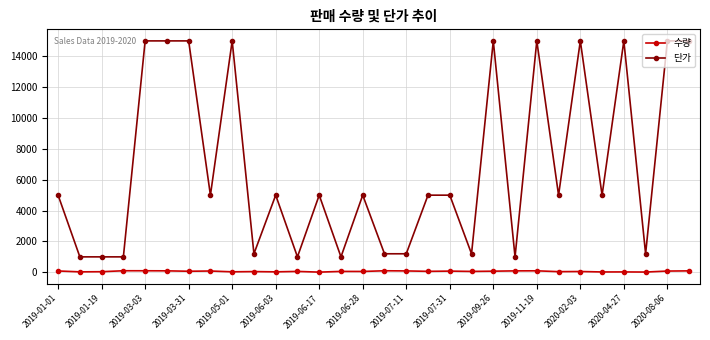

What is the sum of all 단가 values?

207000